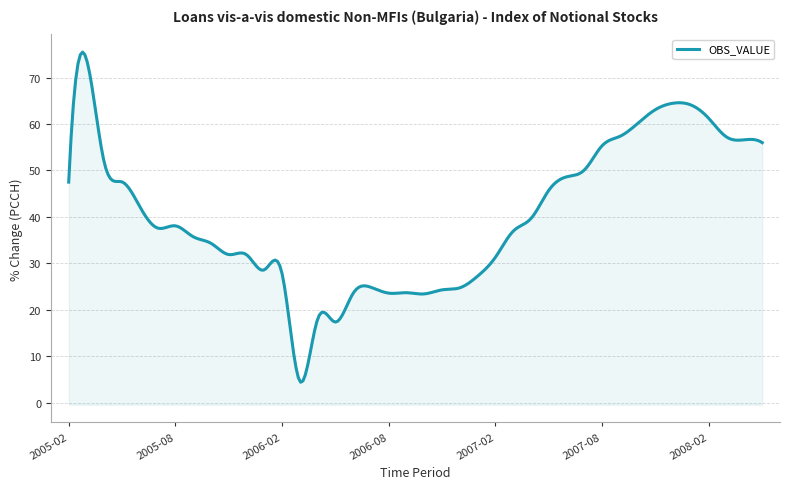

Is it true that the value at 2005-06 is 65.4?

False